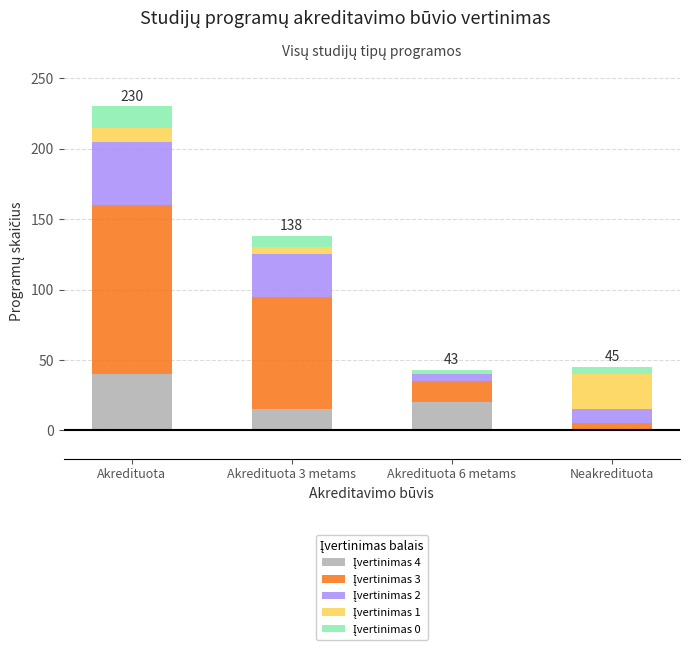

At which category is the sum across all series the highest?

Akredituota